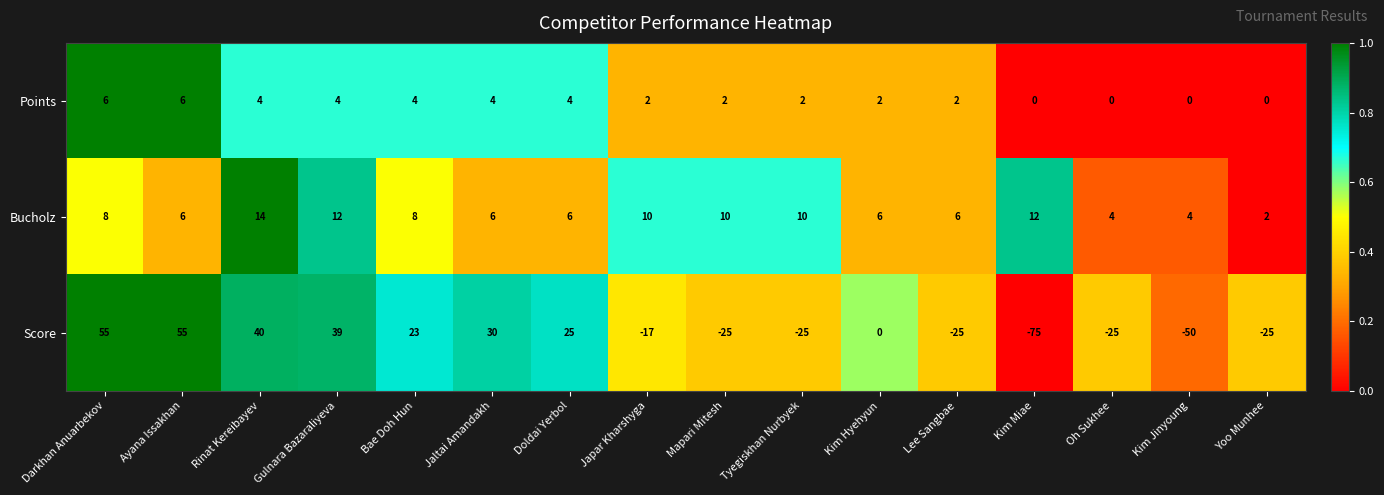

Which category has the lowest value across all series?

Kim Miae